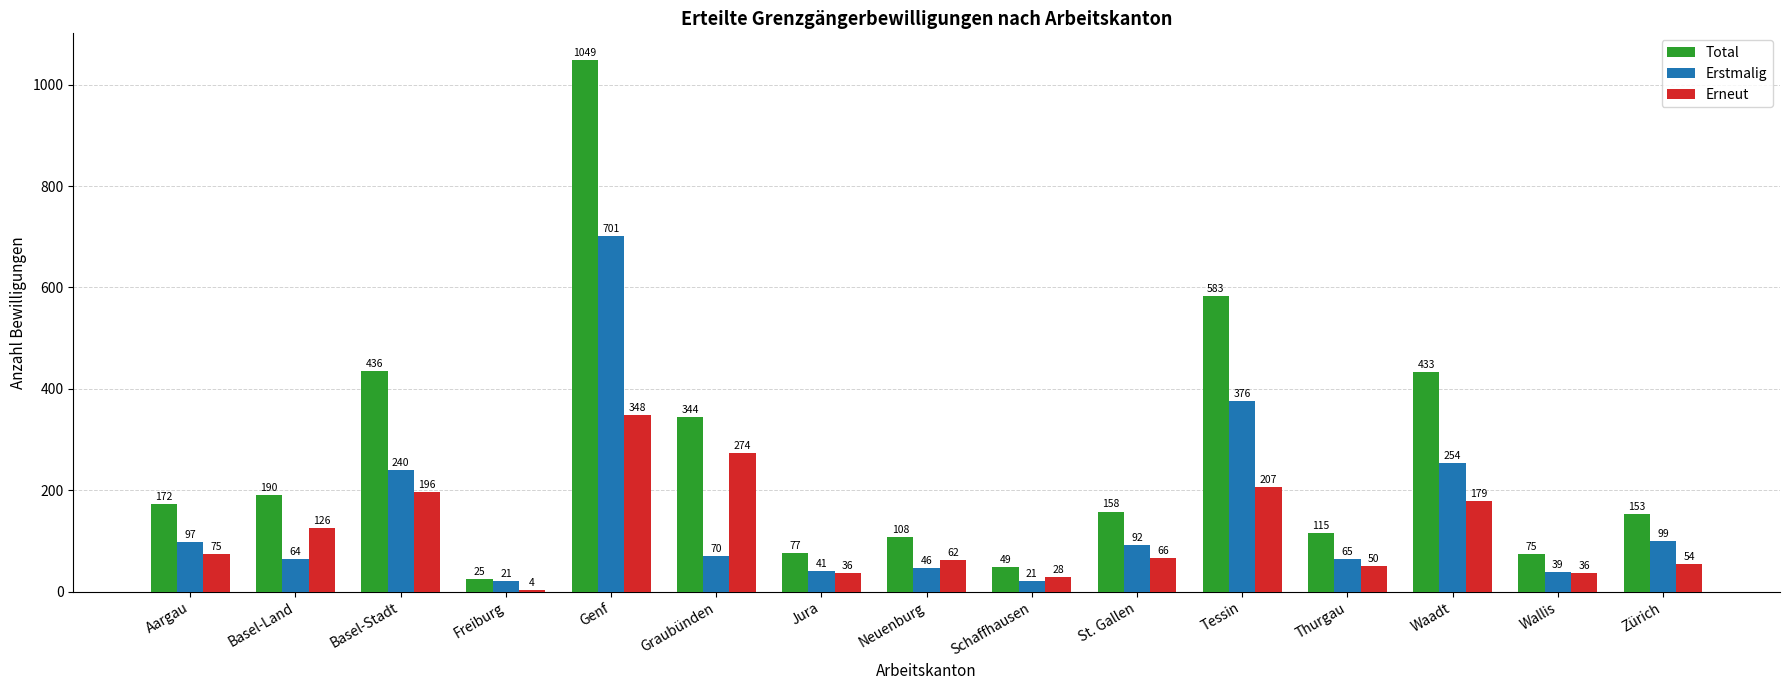

Between Schaffhausen and Wallis, which series saw the biggest shift?

Total